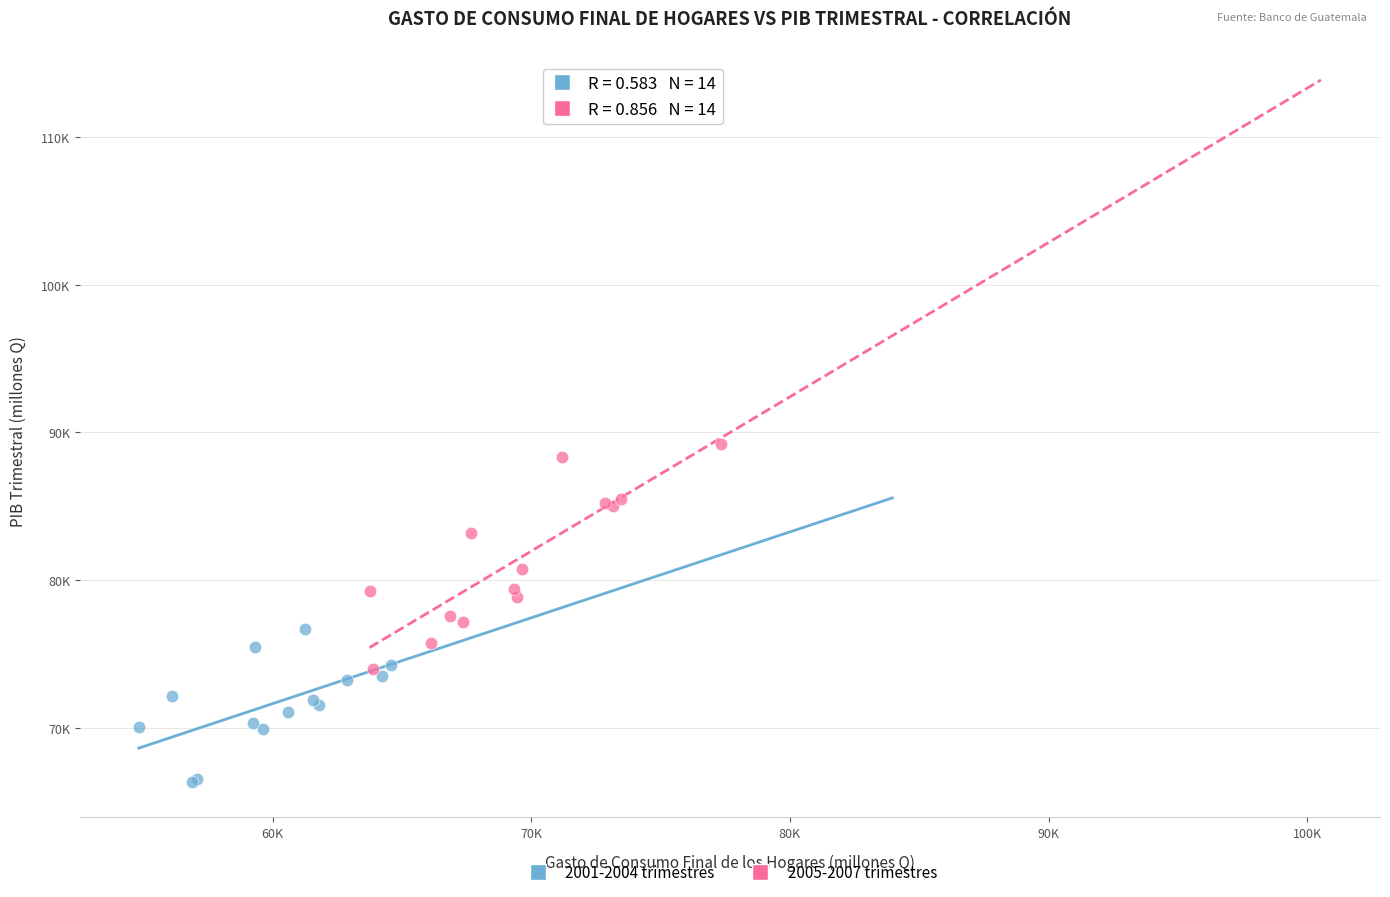

What are all the series names shown in the legend?

2001-2004 trimestres, 2005-2007 trimestres